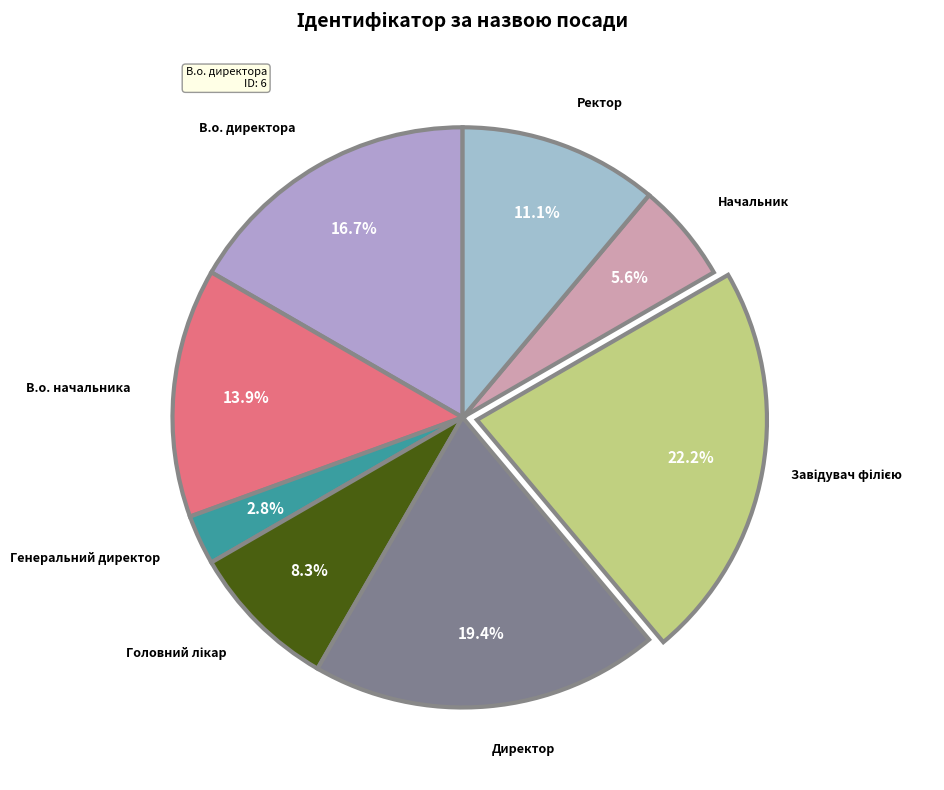

Which slice is the largest?

Завідувач філією